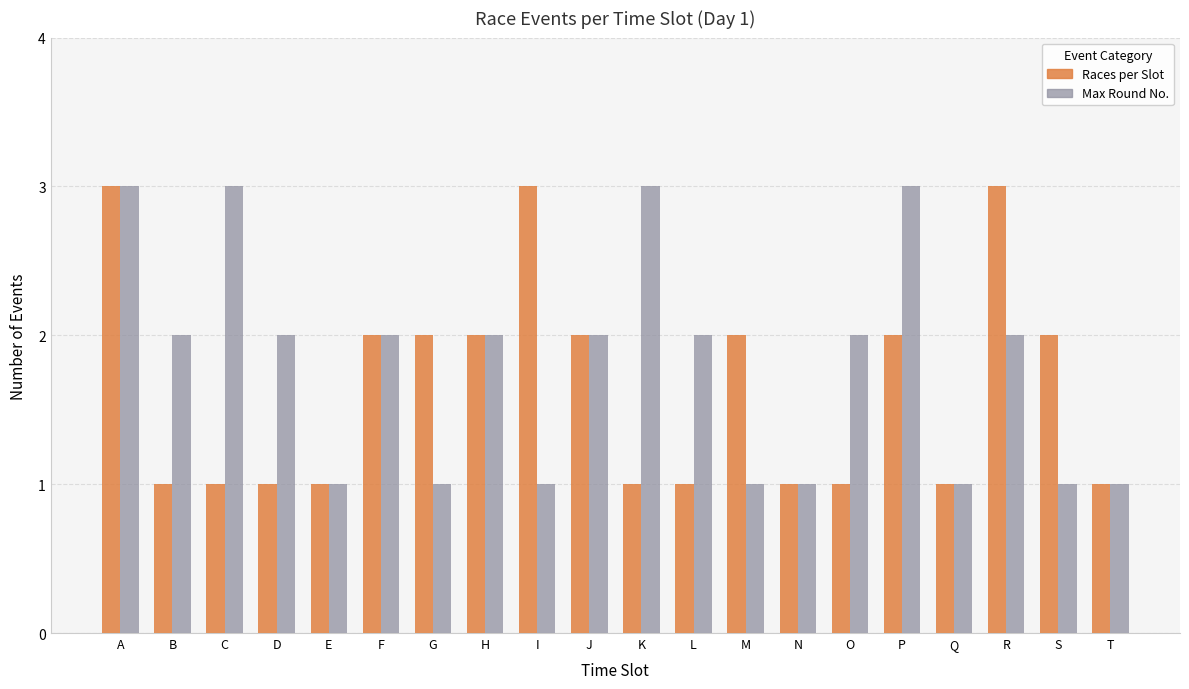

What is the difference between the second highest and second lowest values in the Max Round No. series?

2